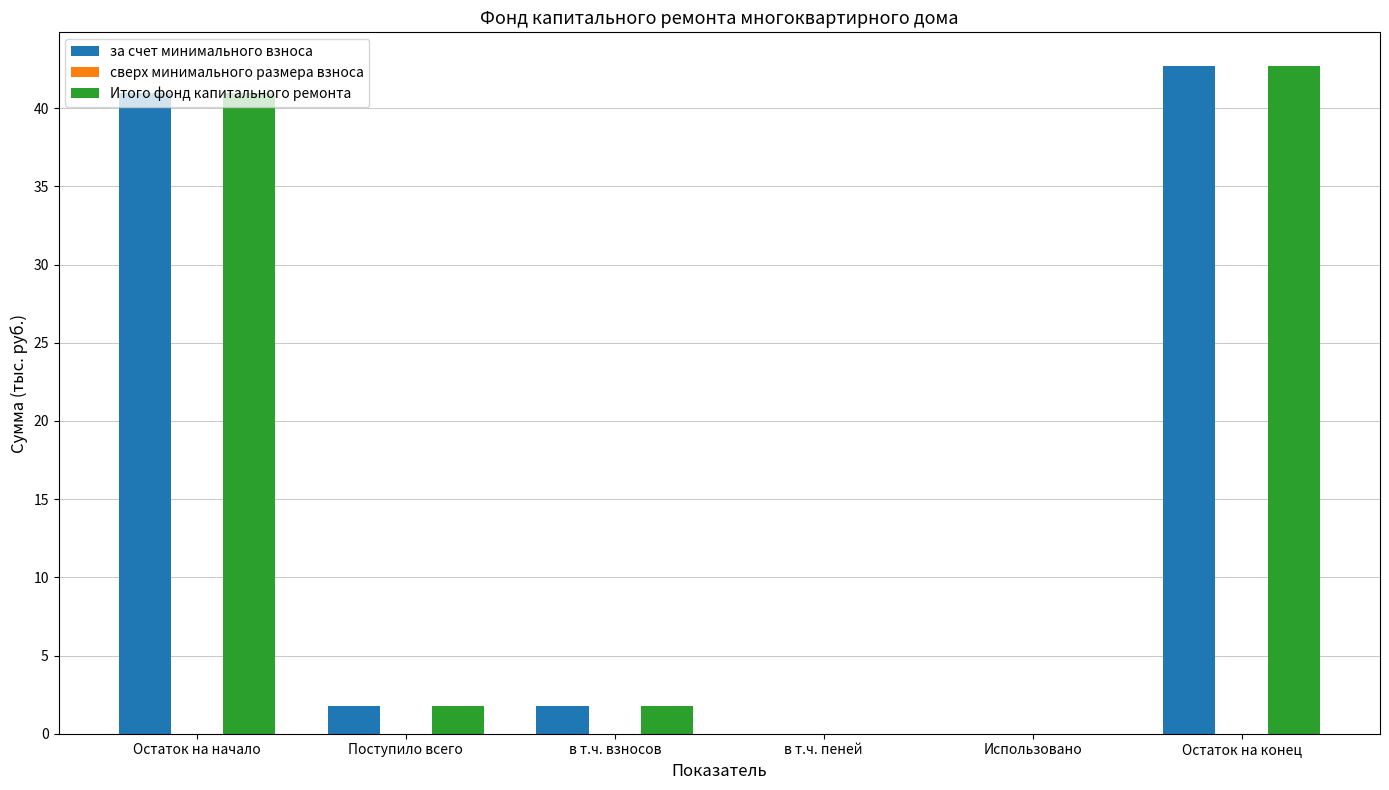

Where does the за счет минимального взноса series first go above 1?

Остаток на начало